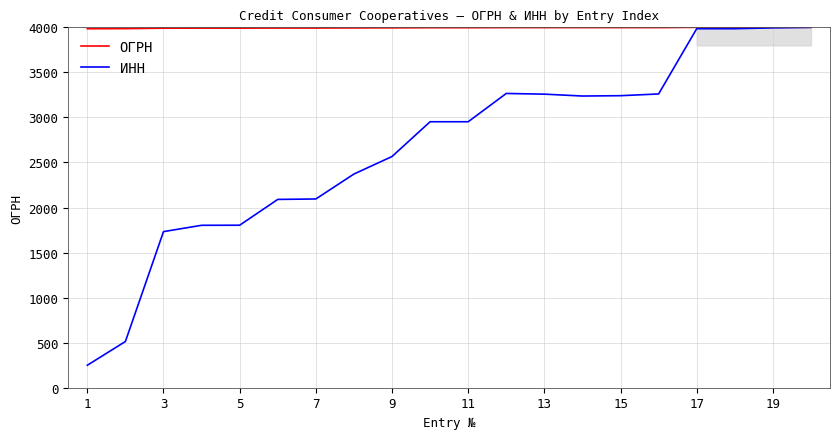

What is the maximum value for ИНН?

4000.0